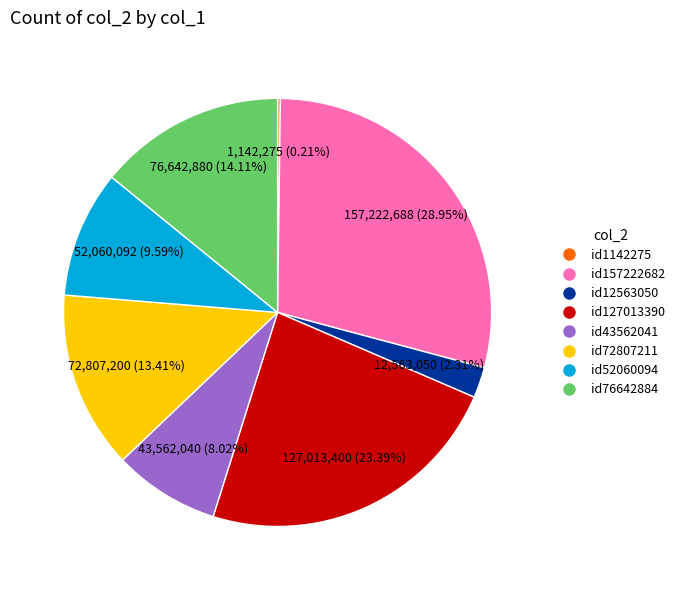

Which category has the biggest portion of the pie?

id157222682